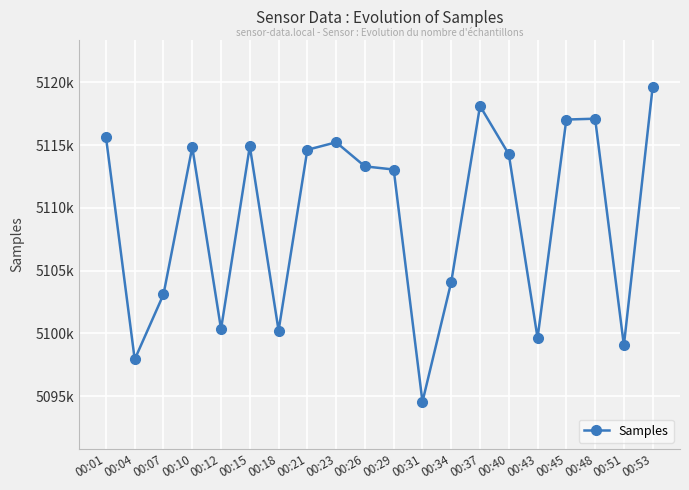

Reading left to right, transcribe all the data shown in this chart.

5115652	5097920	5103101	5114827	5100337	5114902	5100219	5114620	5115220	5113301	5113049	5094546	5104086	5118113	5114264	5099632	5117031	5117099	5099040	5119632